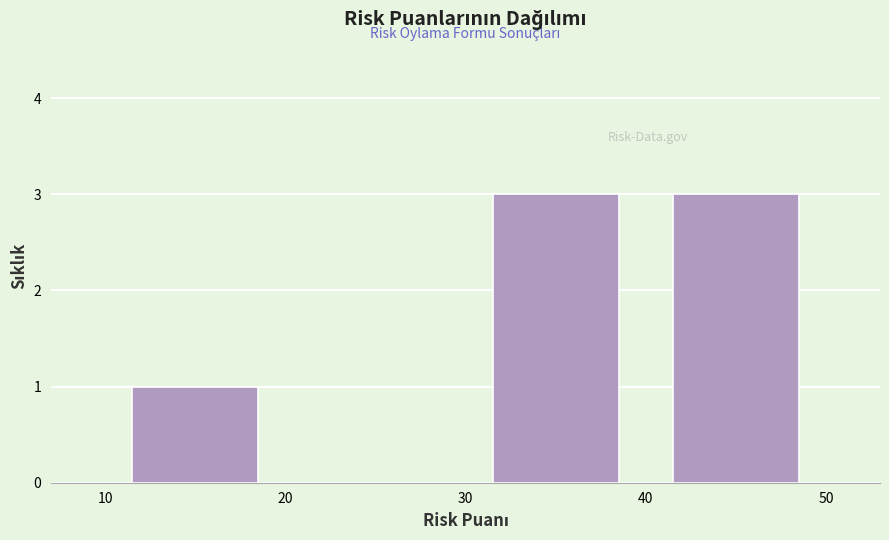

What is the height of the bar covering 40 to 50 on the x-axis? The values are not printed on the chart, so give them approximately, as read against the axis.

3